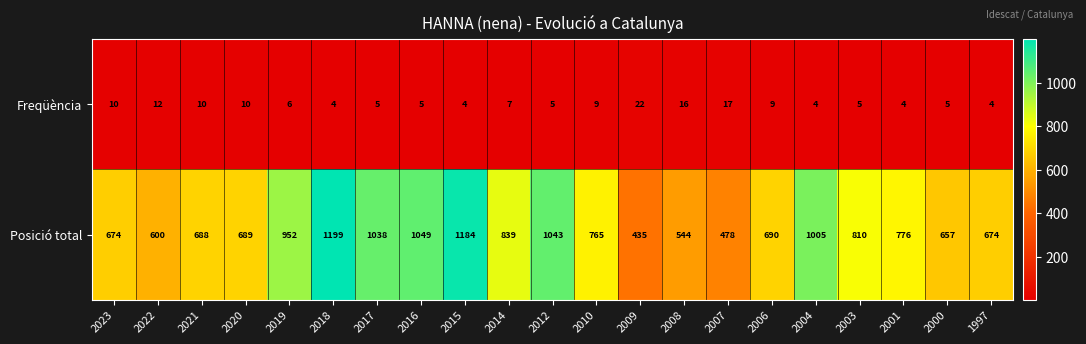

What value does the Posició total series have at 2016, to the nearest 100?

1000